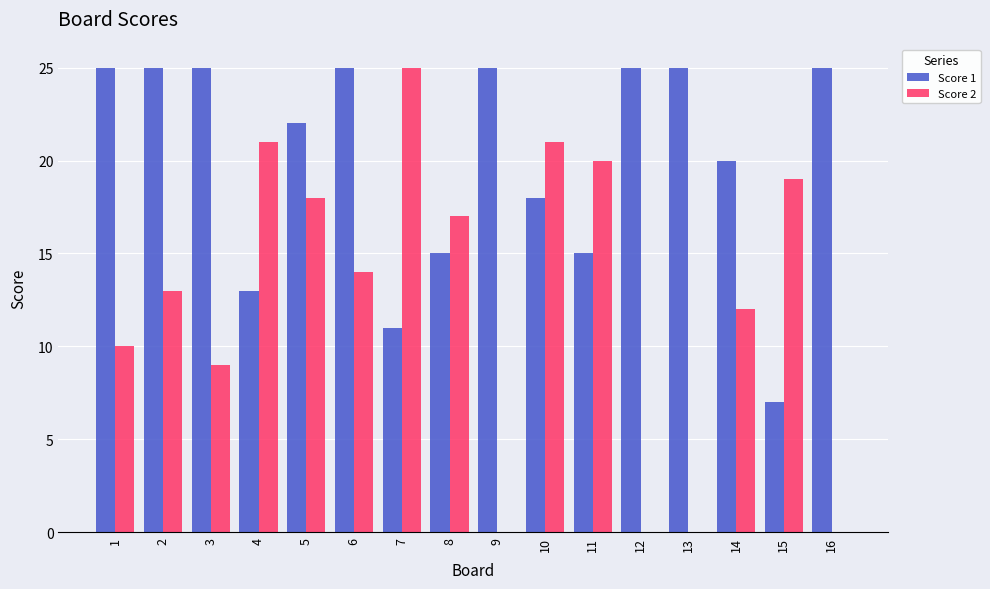

Reading right to left, extract all data points from this chart.

Score 1: 16=25	15=7	14=20	13=25	12=25	11=15	10=18	9=25	8=15	7=11	6=25	5=22	4=13	3=25	2=25	1=25
Score 2: 16=0	15=19	14=12	13=0	12=0	11=20	10=21	9=0	8=17	7=25	6=14	5=18	4=21	3=9	2=13	1=10